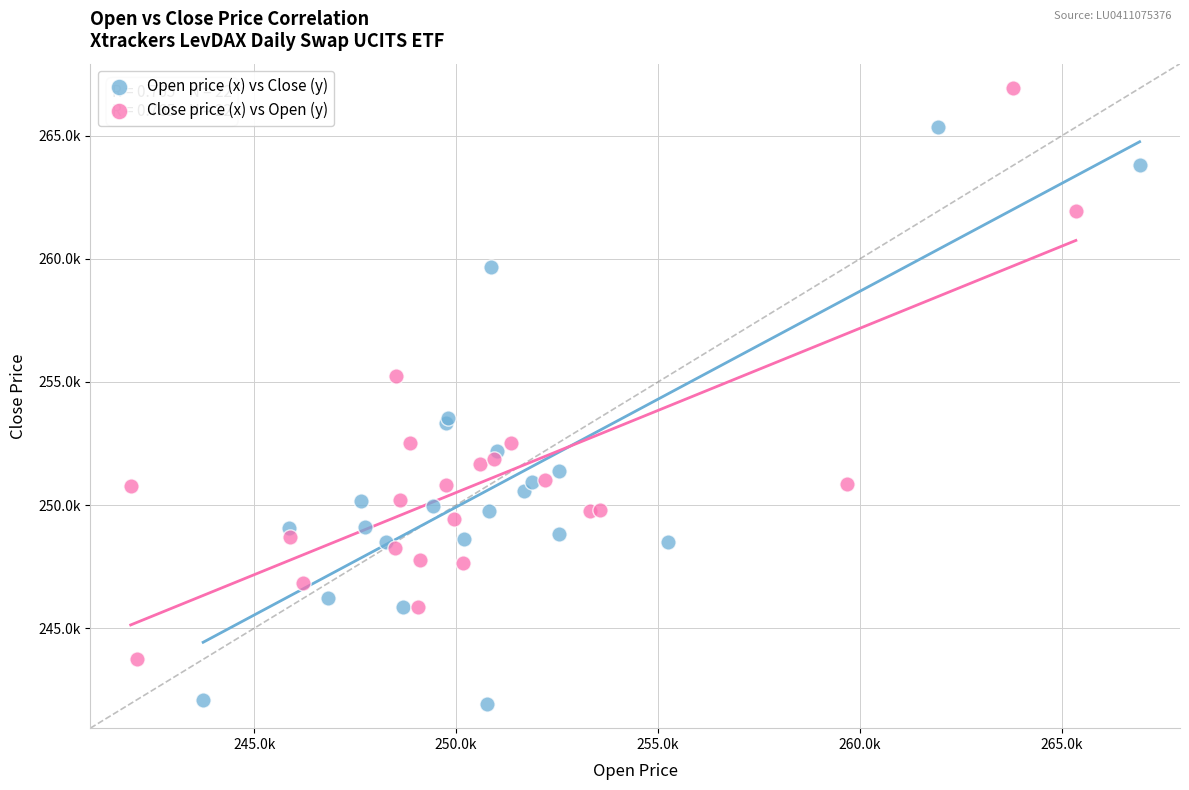

Which series reaches the maximum Y coordinate?

Close price (x) vs Open (y)